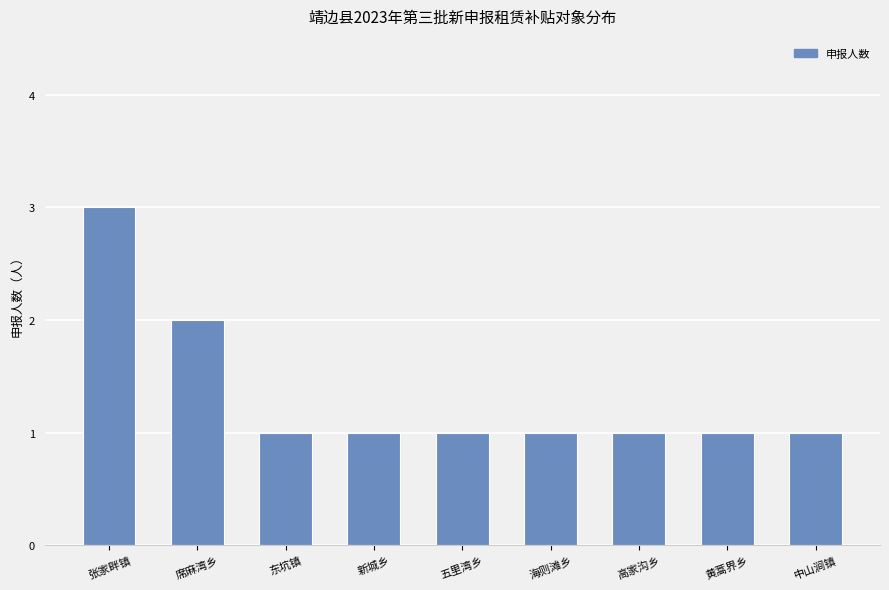

What position from the right is 黄蒿界乡?

2